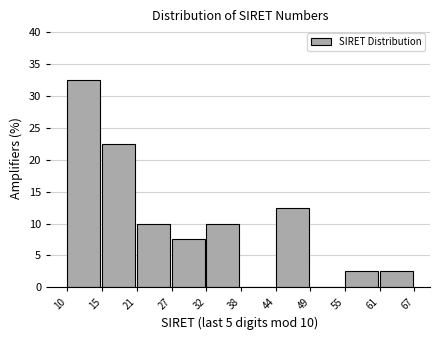

Reading left to right, list all the values displayed in this chart.

10=32.5	15=22.5	21=10.0	27=7.5	32=10.0	38=0.0	44=12.5	49=0.0	55=2.5	61=2.5